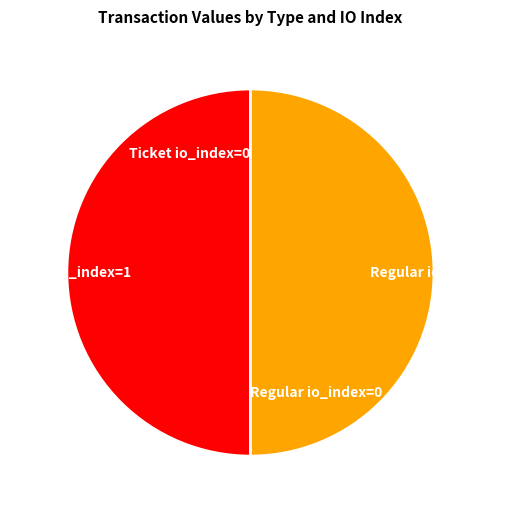

True or false: Ticket io_index=1 accounts for 56% of the total.

False